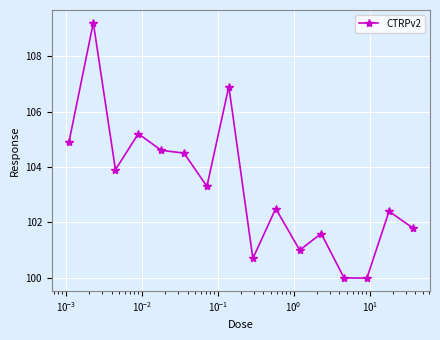

How many points are lower than both their immediate neighbors (excluding endpoints)?

5